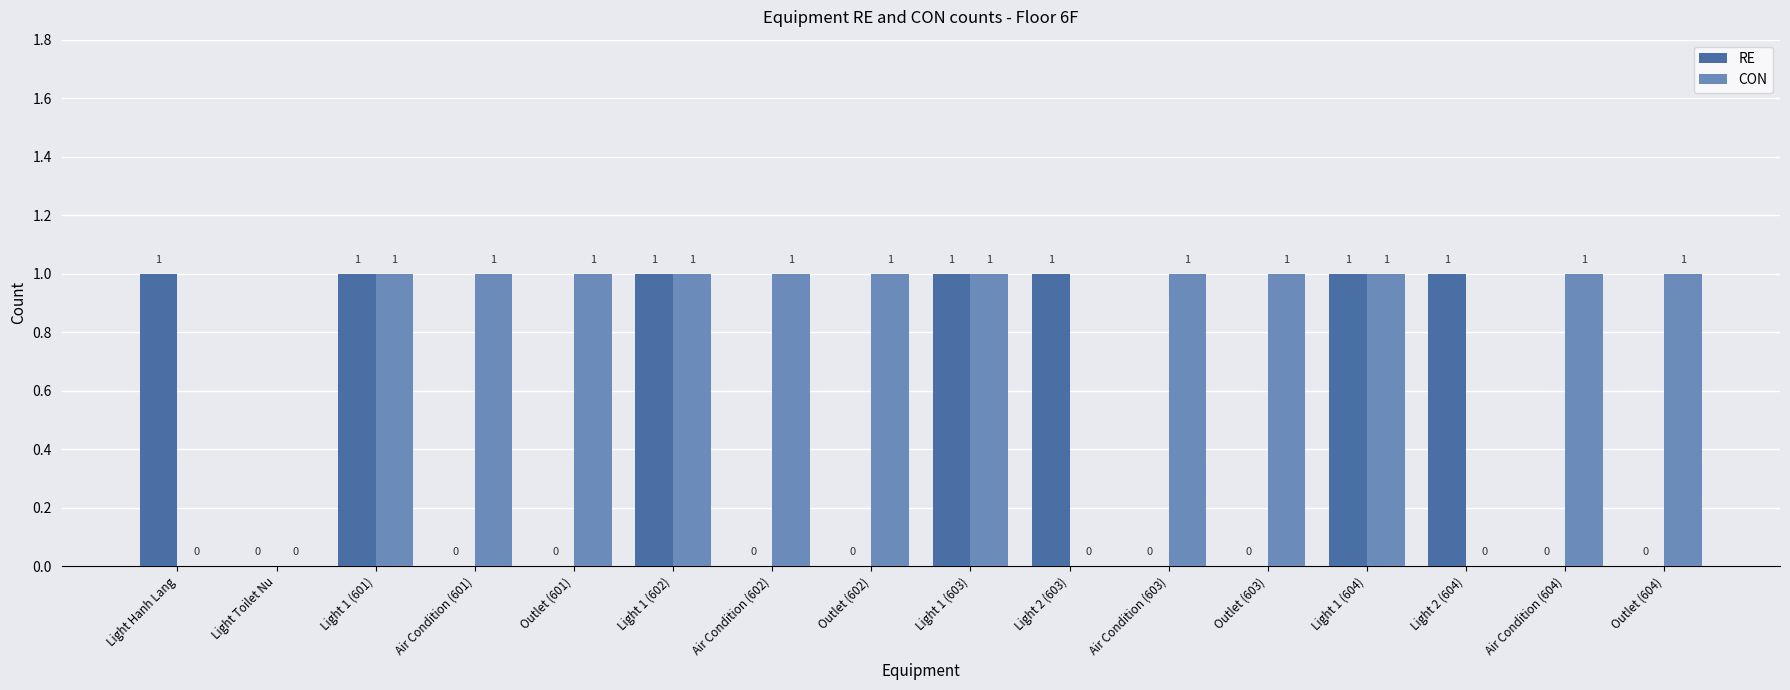

Between Light 1 (602) and Air Condition (602), which series saw the biggest shift?

RE